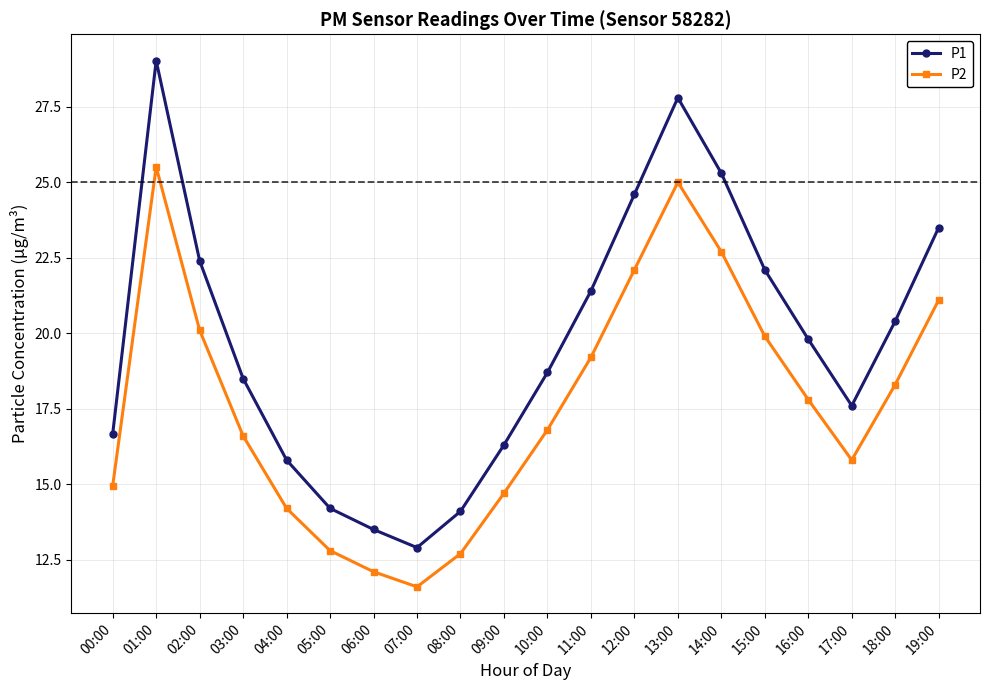

Rank the series at 13:00 from highest to lowest value.

P1, P2